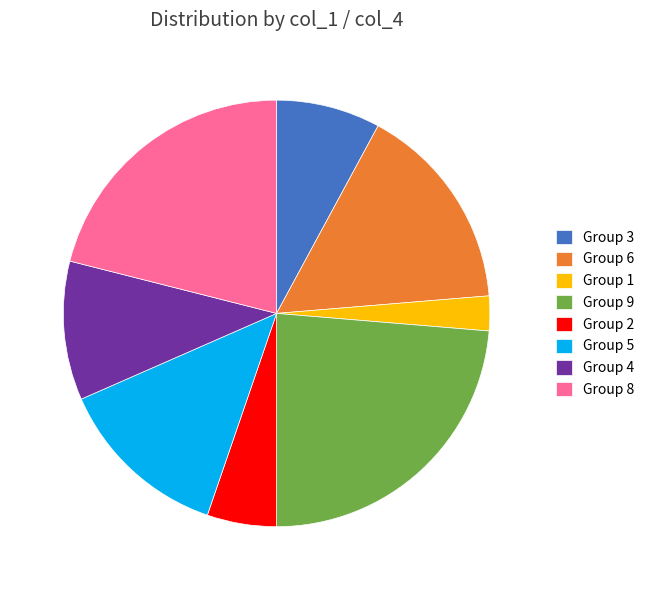

True or false: Group 2 accounts for 18% of the total.

False